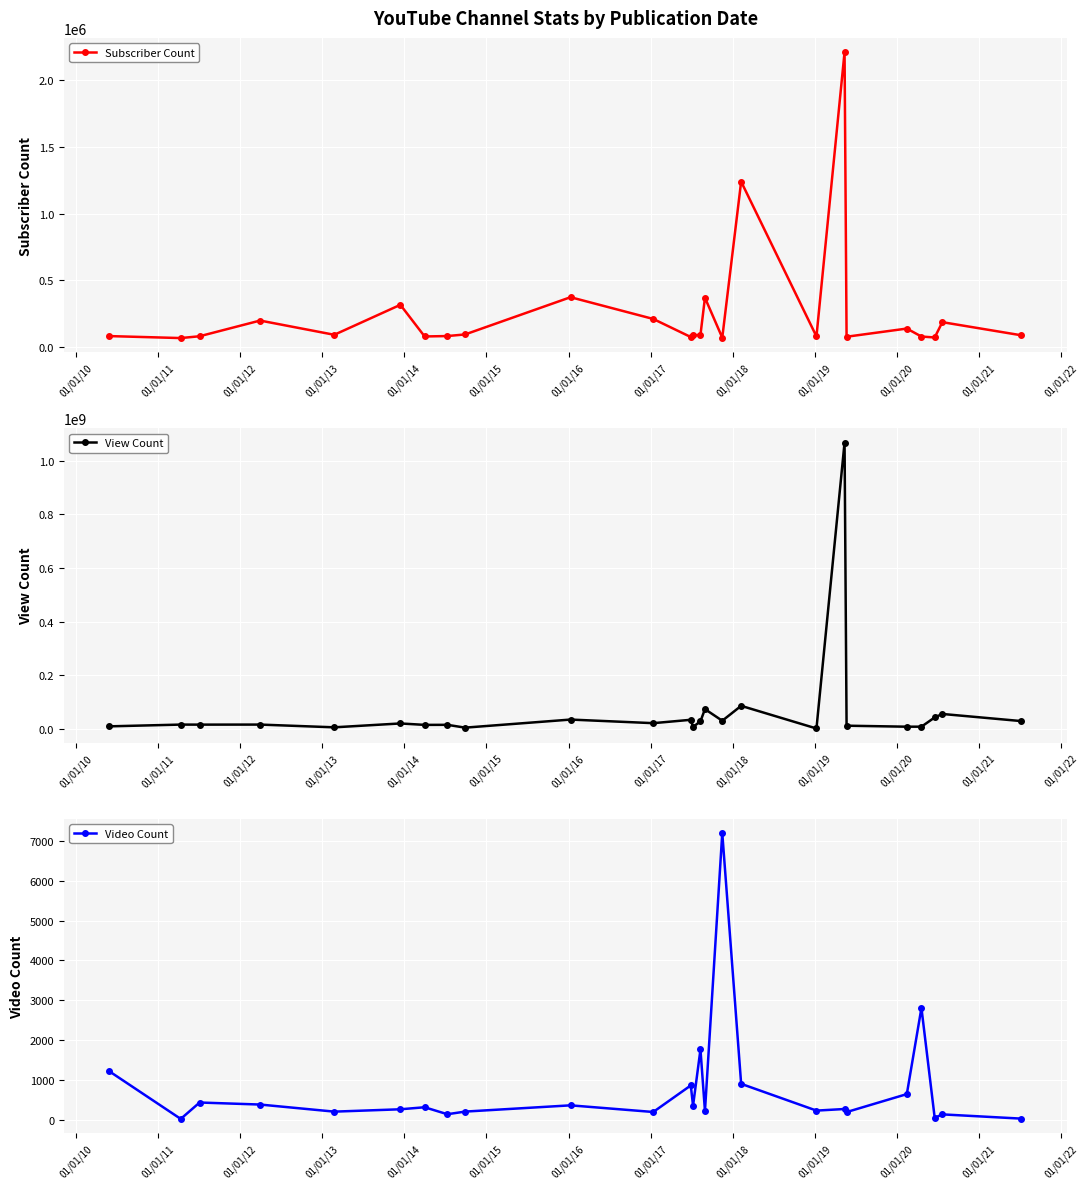

What is the spread (max minus min) of values at 01/01/10?

16911036